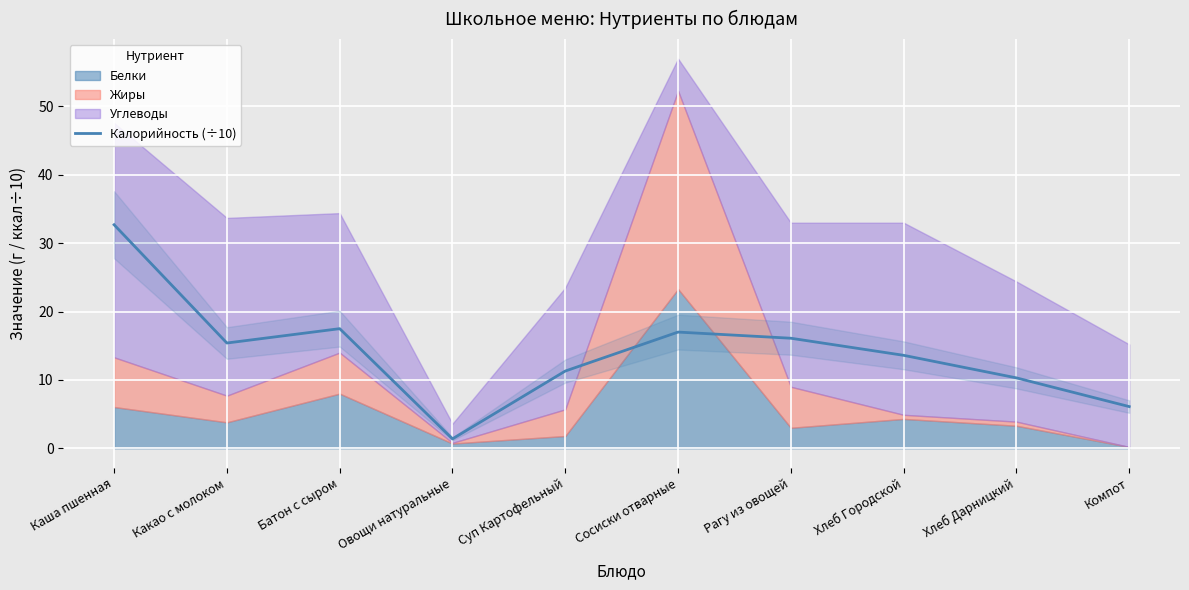

Reading left to right, list all the values displayed in this chart.

32.7	15.4	17.5	1.4	11.3	17.0	16.1	13.6	10.3	6.1